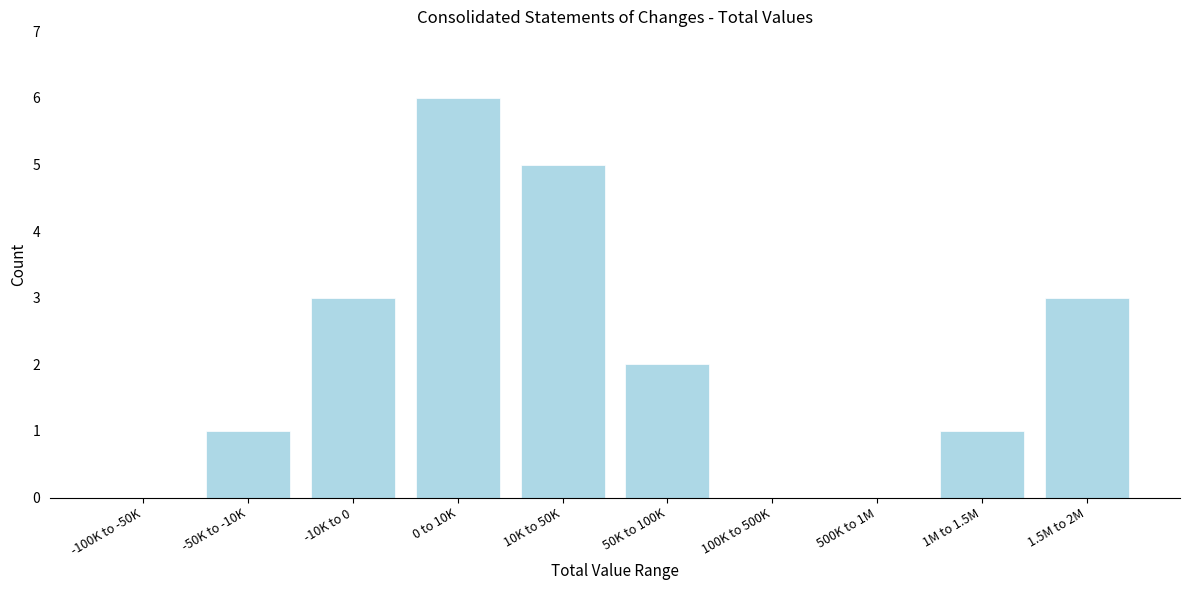

Reading left to right, list all the values displayed in this chart.

-100K to -50K=0	-50K to -10K=1	-10K to 0=3	0 to 10K=6	10K to 50K=5	50K to 100K=2	100K to 500K=0	500K to 1M=0	1M to 1.5M=1	1.5M to 2M=3